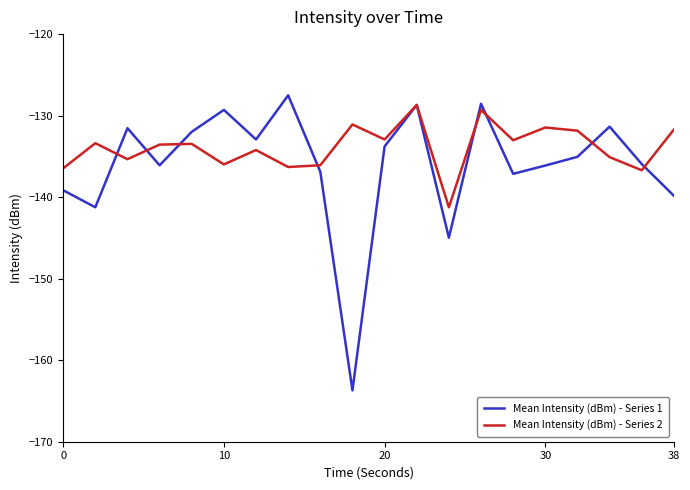

List the series in order of their overall mean, lowest first.

Mean Intensity (dBm) - Series 1, Mean Intensity (dBm) - Series 2